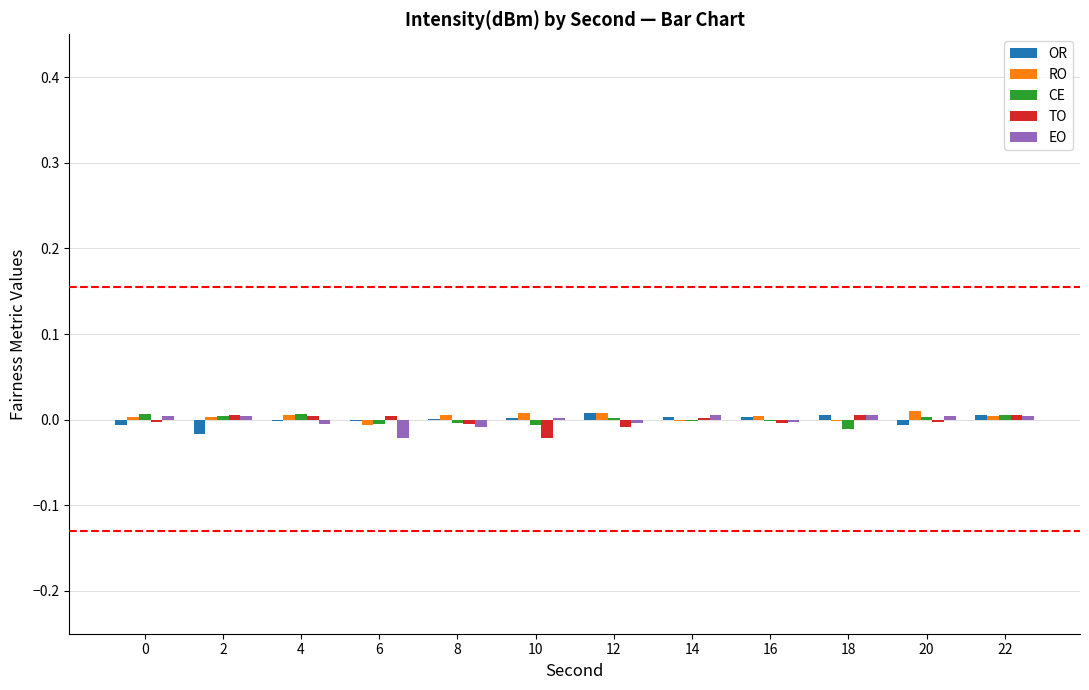

Is it true that TO equals -0.0 at 12?

True